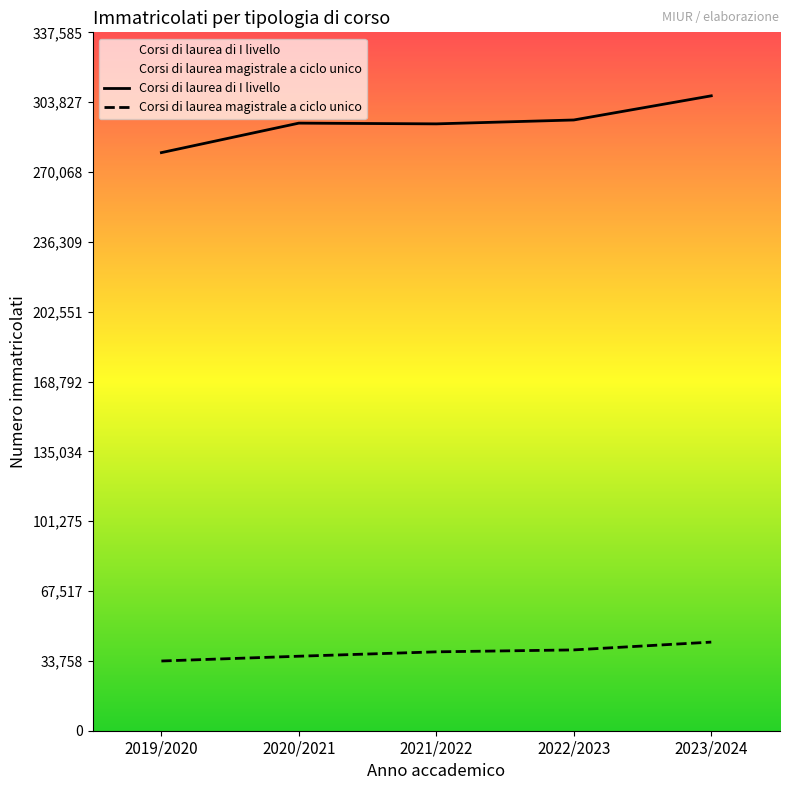

Reading left to right, extract all data points from this chart.

Corsi di laurea di I livello: 2019/2020=279440	2020/2021=293694	2021/2022=293343	2022/2023=295218	2023/2024=306896
Corsi di laurea magistrale a ciclo unico: 2019/2020=33701	2020/2021=36014	2021/2022=38130	2022/2023=39065	2023/2024=42837